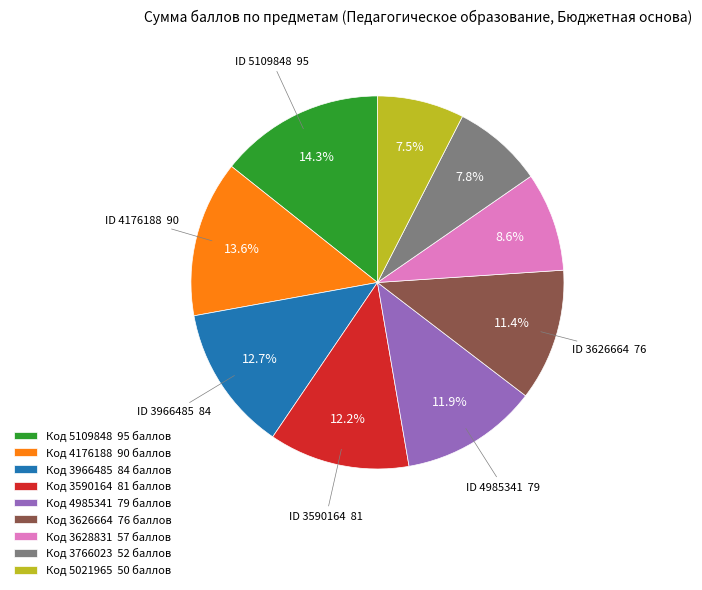

Is Код 3626664 76 баллов the majority of the pie?

No